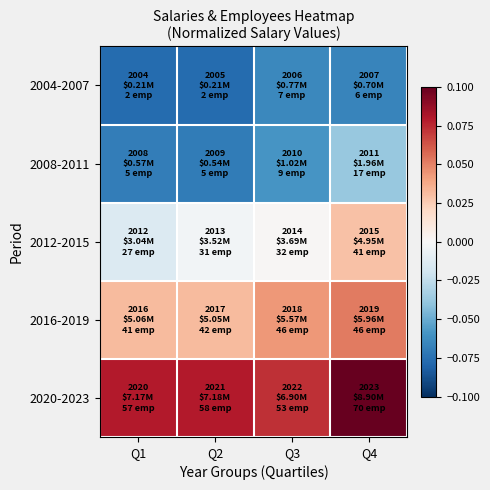

List the series in order of their peak value, lowest first.

2004-2007, 2008-2011, 2012-2015, 2016-2019, 2020-2023